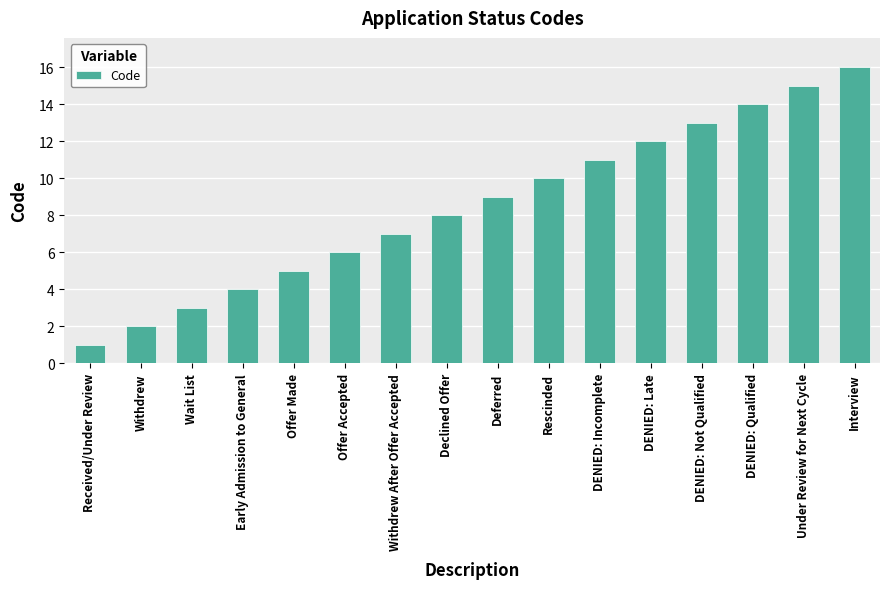

List the labels in order of value, smallest first.

Received/Under Review, Withdrew, Wait List, Early Admission to General, Offer Made, Offer Accepted, Withdrew After Offer Accepted, Declined Offer, Deferred, Rescinded, DENIED: Incomplete, DENIED: Late, DENIED: Not Qualified, DENIED: Qualified, Under Review for Next Cycle, Interview